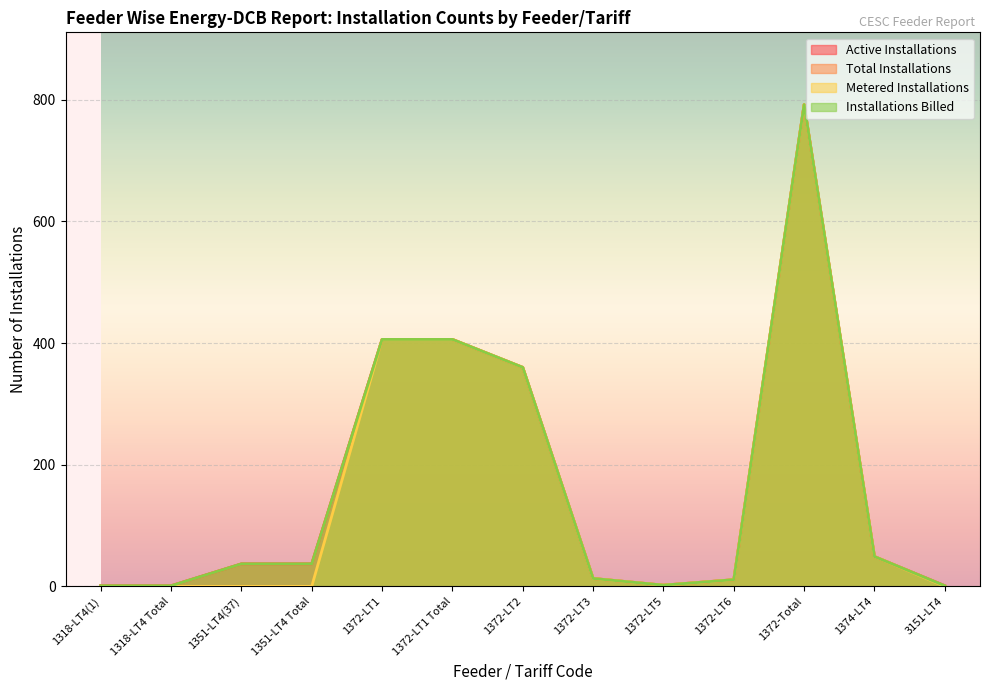

True or false: Active Installations has more than 1 interior local peaks.

False